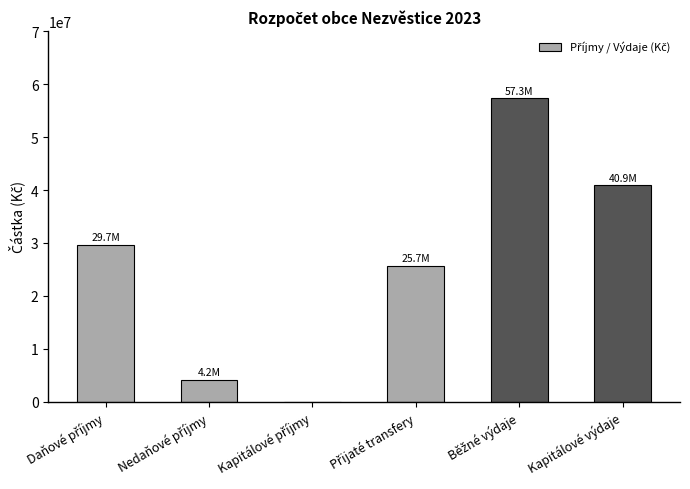

What is the sum of all values?

157721200